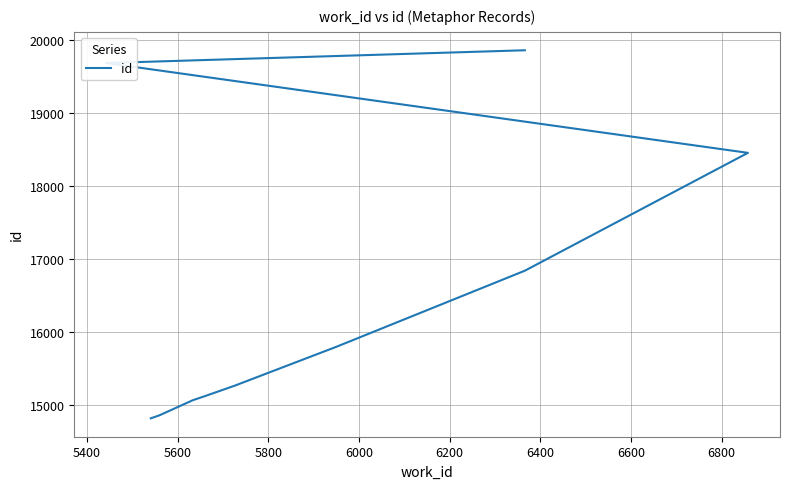

At which label is the value closest to 17337?

6400